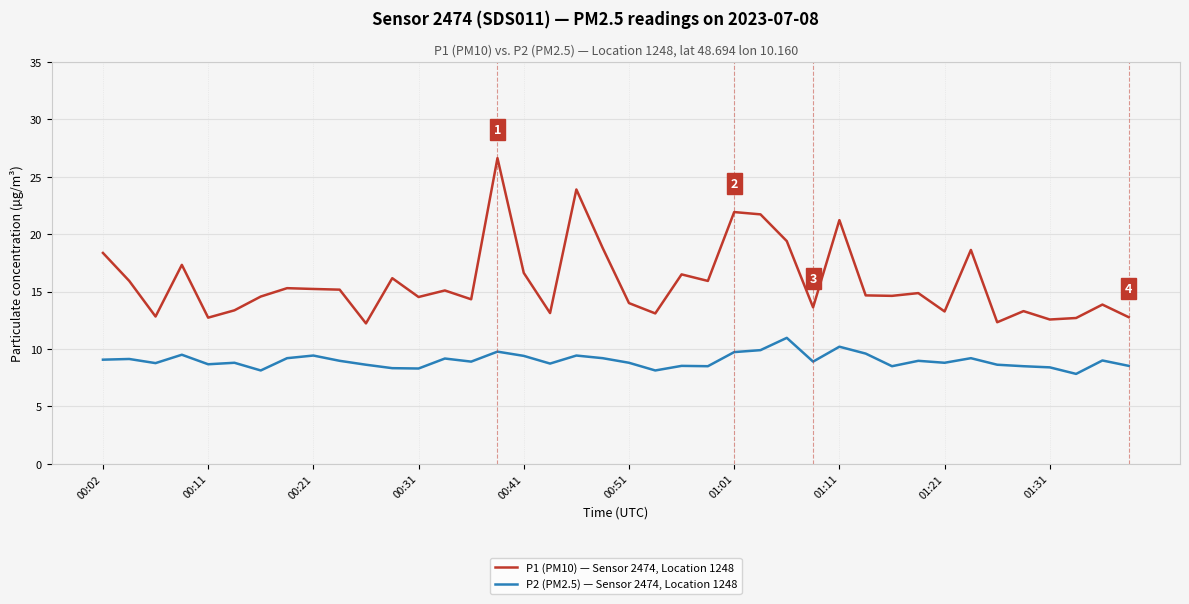

What is the minimum value for P2 (PM2.5) — Sensor 2474, Location 1248?

7.8